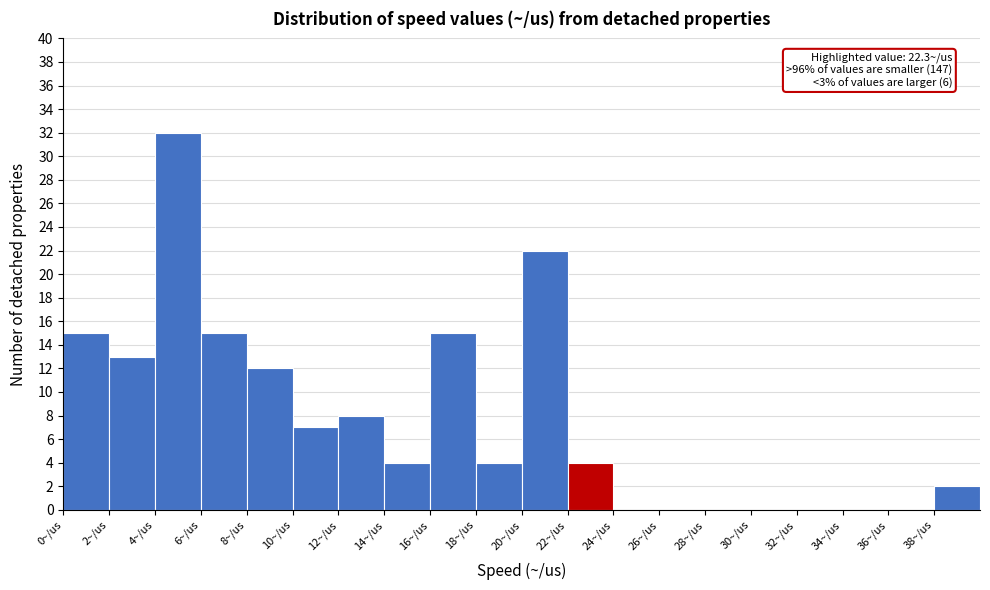

Which range on the x-axis has the tallest bar?

4 to 6